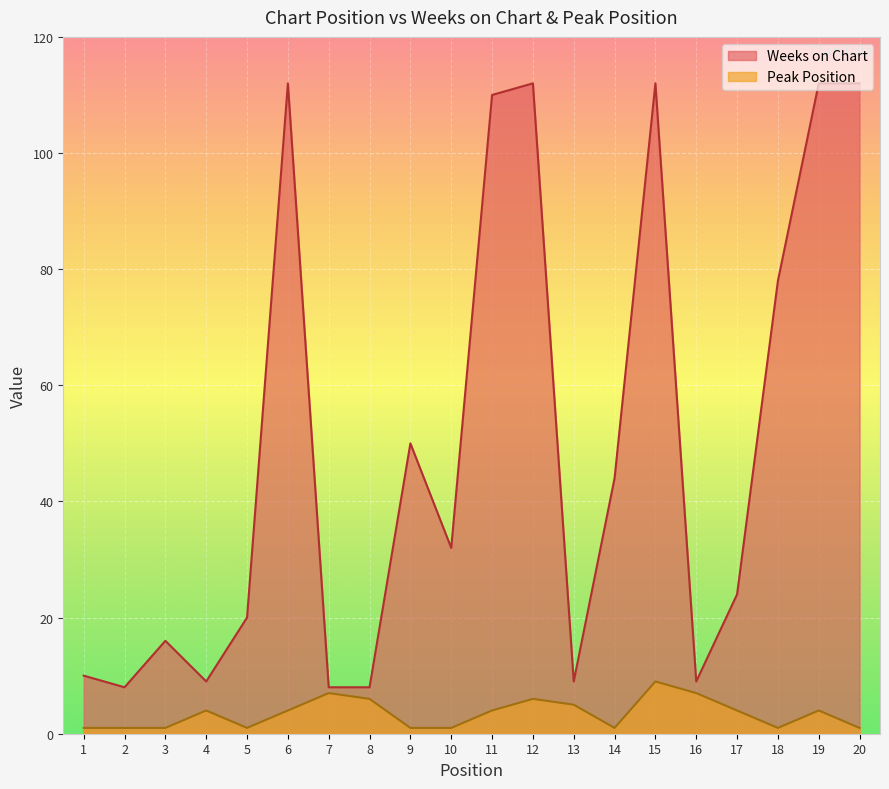

True or false: Weeks on Chart and Peak Position intersect in this chart.

False